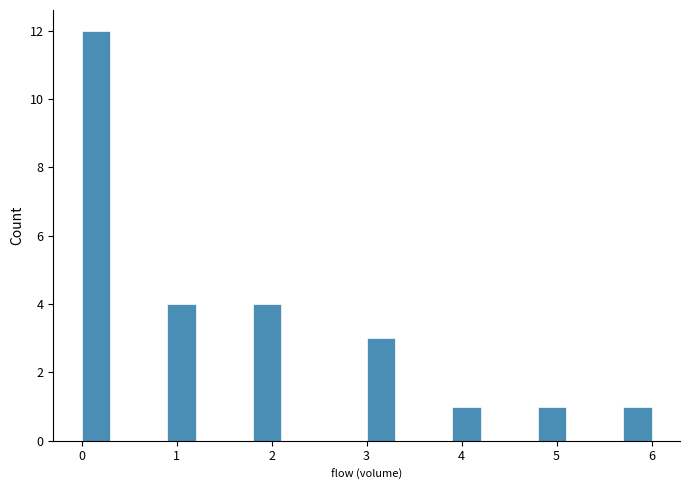

Read against the x-axis, roughly where is the centre of the tallest bar?

0.2